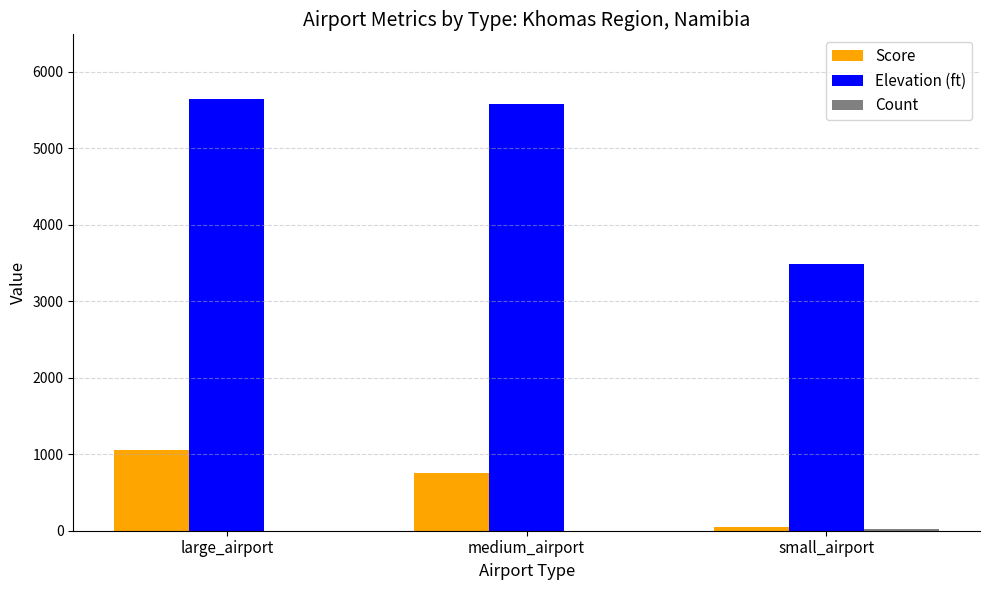

Which series has the largest range (max minus min)?

Elevation (ft)